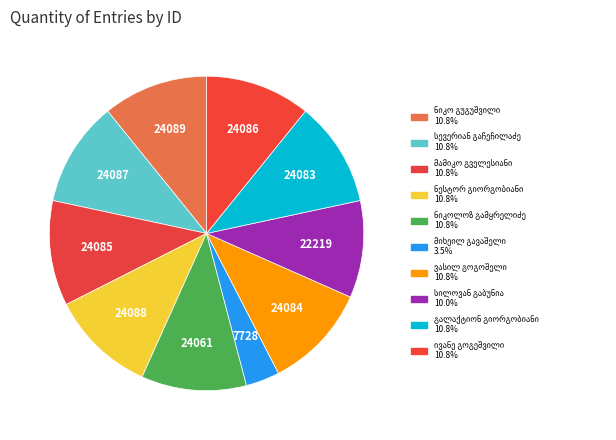

Count the number of slices in the pie.

10